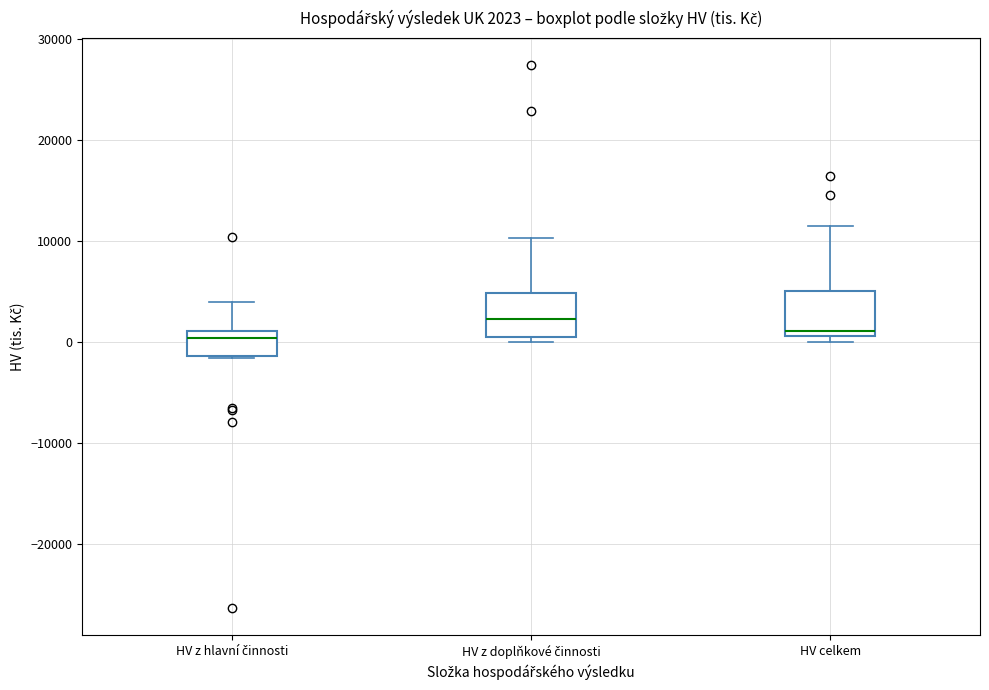

Which box's median line is the highest?

HV z doplňkové činnosti